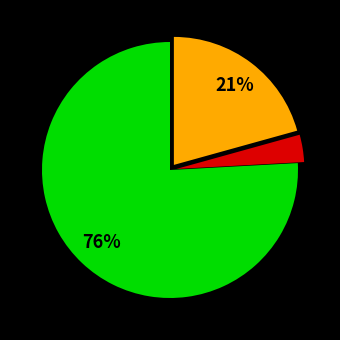

To the nearest percent, what is the average slice percentage?

33%